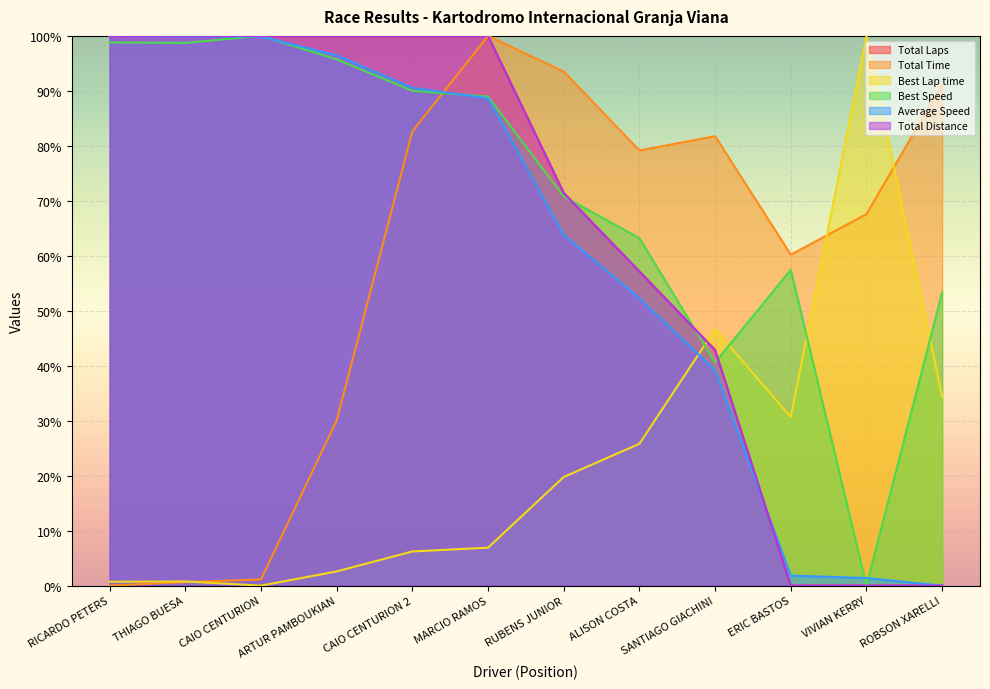

At how many categories does at least one series exceed 82?

9